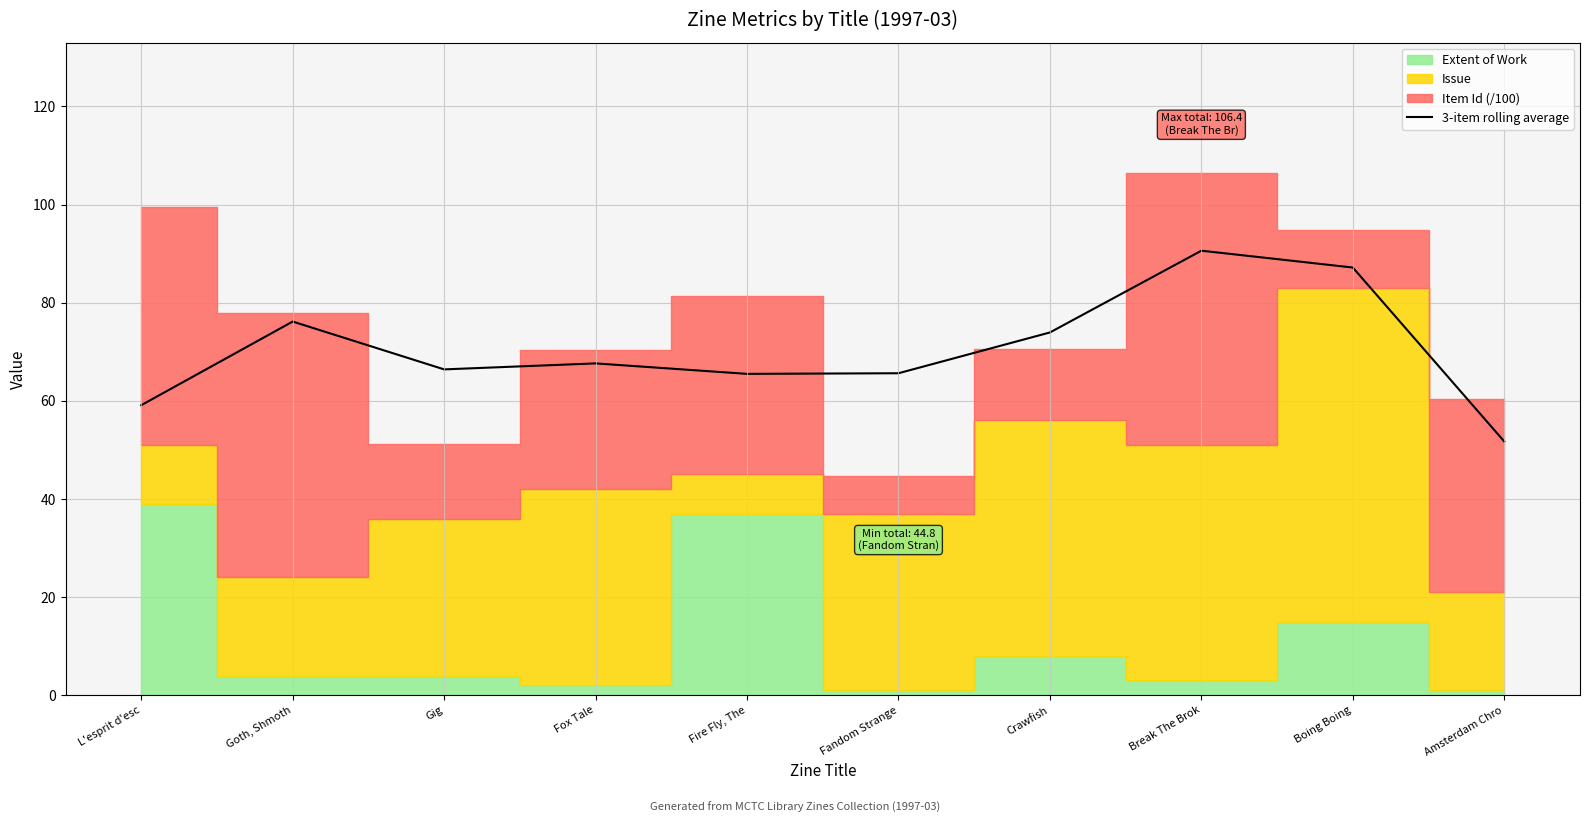

Reading left to right, extract all data points from this chart.

L'esprit d'esc=59.1	Goth, Shmoth=76.2	Gig=66.4	Fox Tale=67.6	Fire Fly, The=65.5	Fandom Strange=65.6	Crawfish=73.9	Break The Brok=90.6	Boing Boing=87.2	Amsterdam Chro=51.7